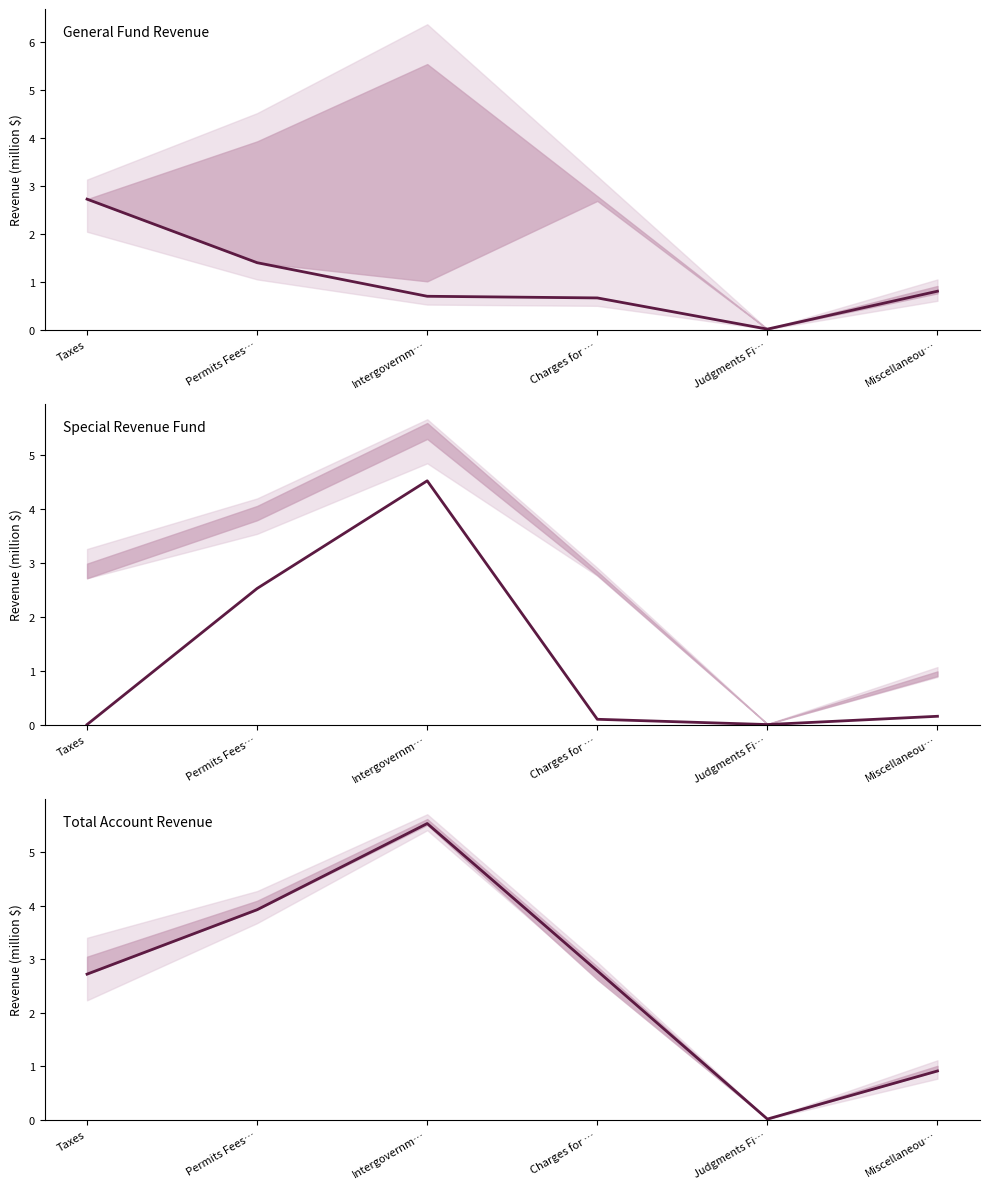

Reading right to left, transcribe all the data shown in this chart.

General Fund: Miscellaneou…=0.8	Judgments Fi…=0.0	Charges for …=0.7	Intergovernm…=0.7	Permits Fees…=1.4	Taxes=2.7
Special Revenue: Miscellaneou…=0.2	Judgments Fi…=0.0	Charges for …=0.1	Intergovernm…=4.5	Permits Fees…=2.5	Taxes=0.0
Account Total: Miscellaneou…=0.9	Judgments Fi…=0.0	Charges for …=2.8	Intergovernm…=5.5	Permits Fees…=3.9	Taxes=2.7